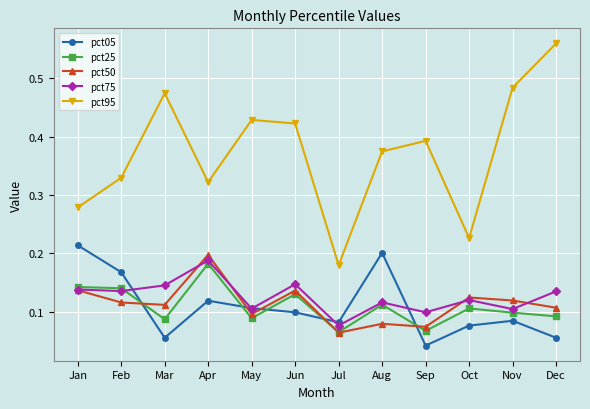

How many interior local valleys does the pct95 series have?

3